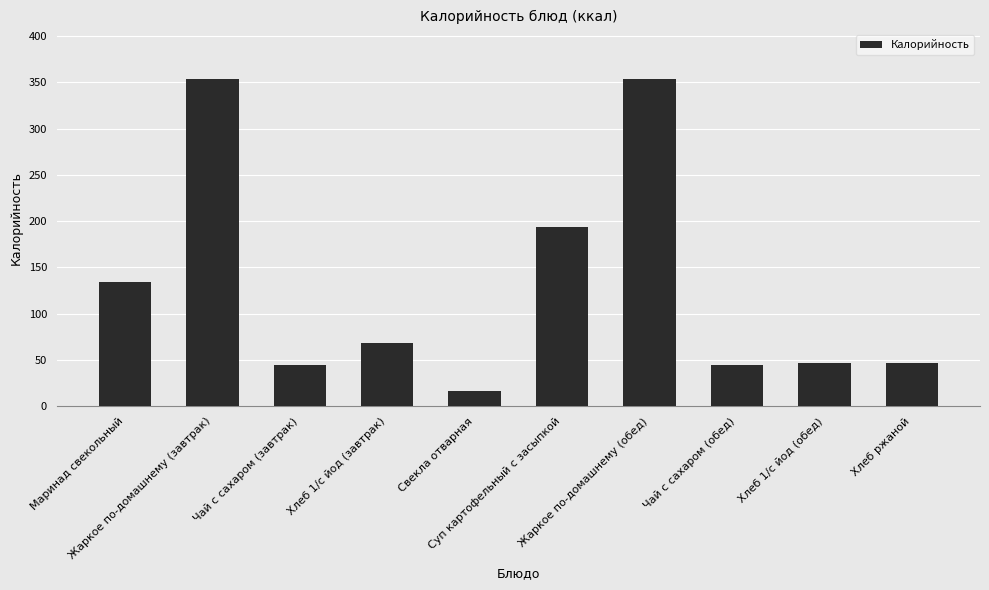

What is the sum of all values?

1304.2